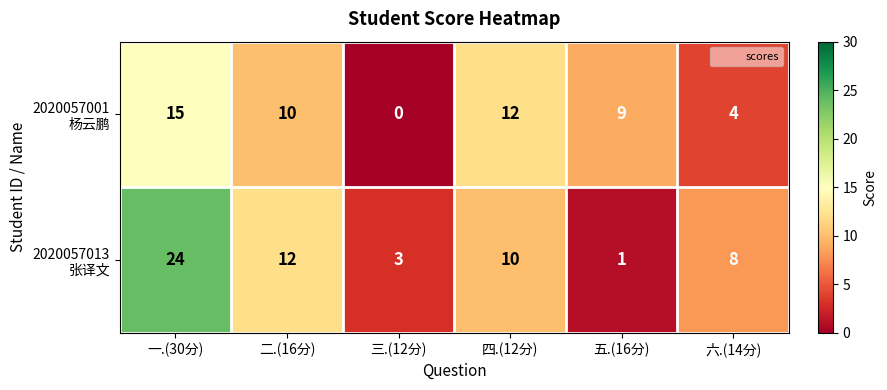

Which category has the lowest value across all series?

三.(12分)